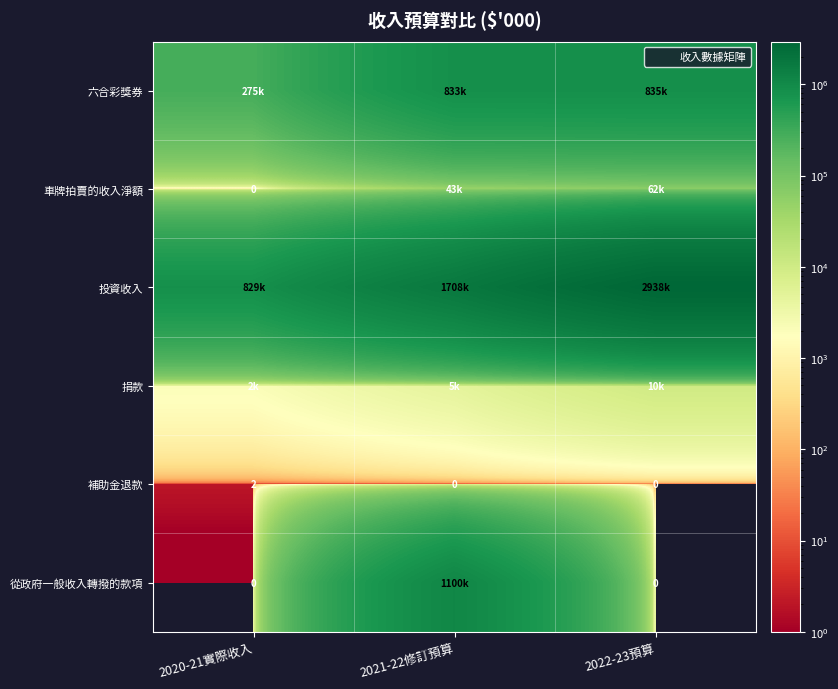

At how many categories does at least one series exceed 431705?

3